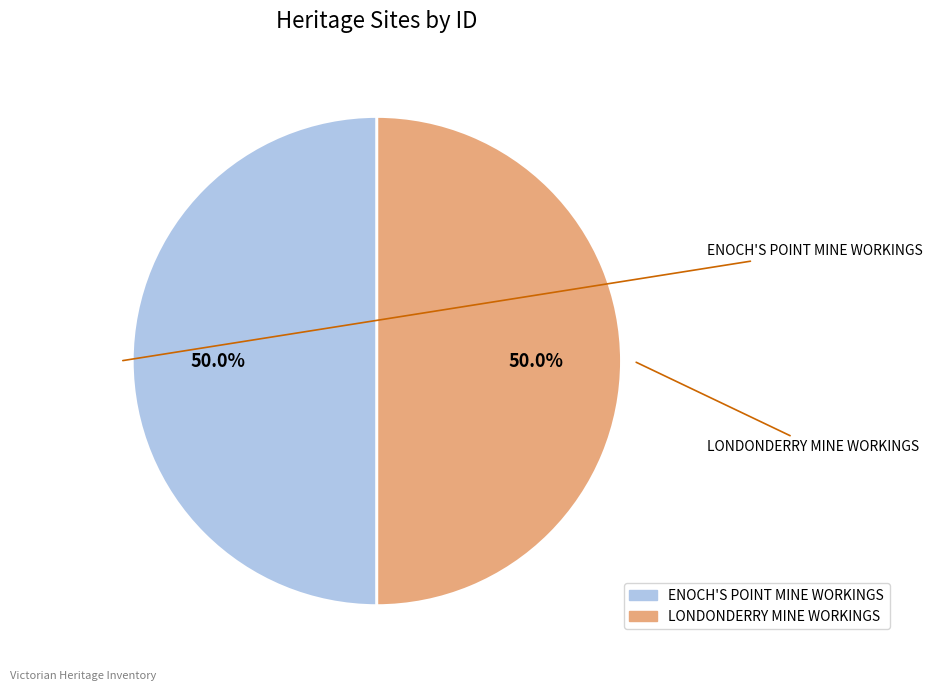

True or false: ENOCH'S POINT MINE WORKINGS accounts for 39% of the total.

False